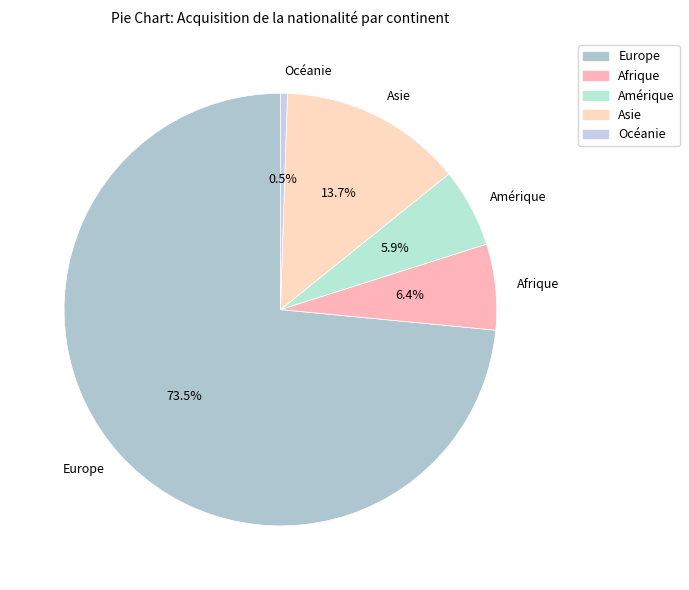

To the nearest percent, what is the difference between the Europe and Asie slice percentages?

60%